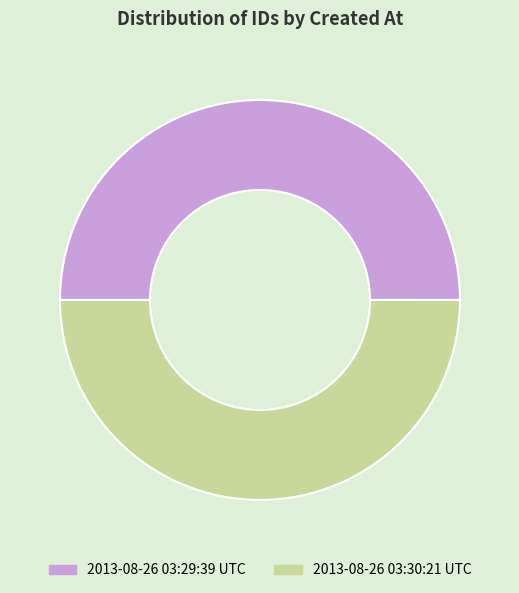

Combined, do 2013-08-26 03:30:21 UTC and 2013-08-26 03:29:39 UTC account for over 50%?

Yes